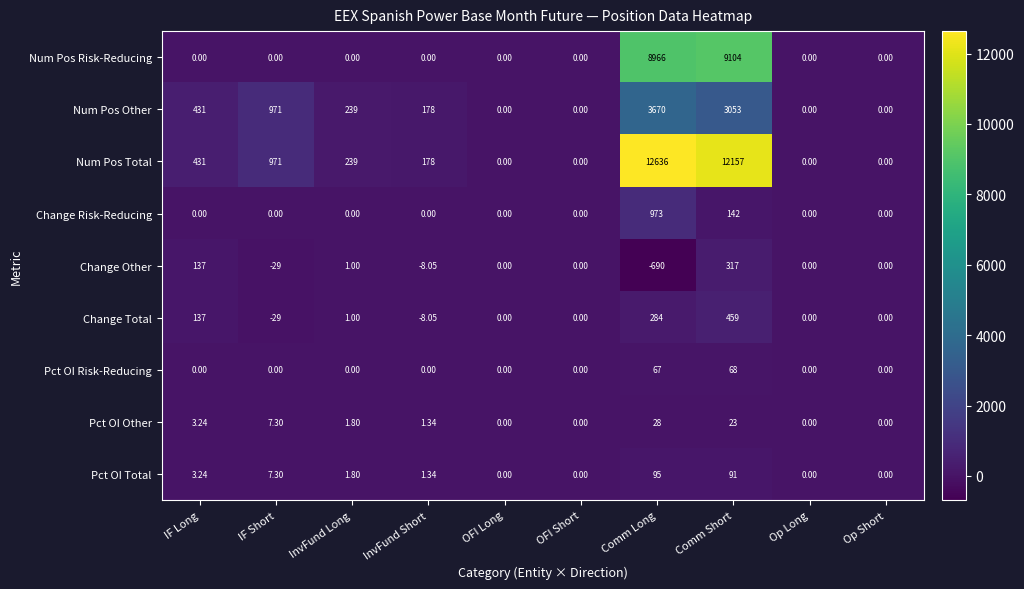

At which label is Change Other closest to -186?

IF Short